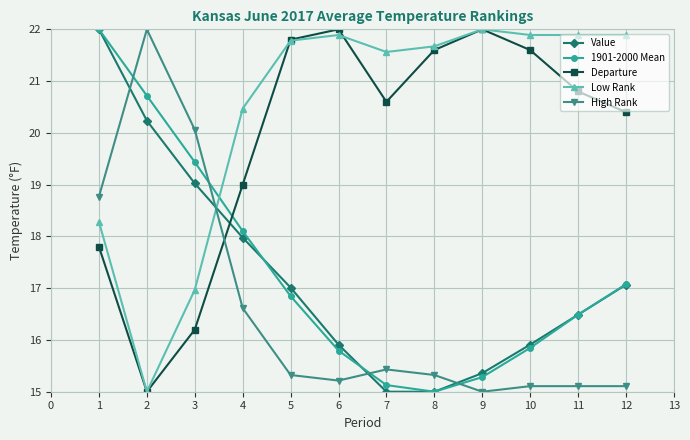

At how many categories does at least one series exceed 19?

12